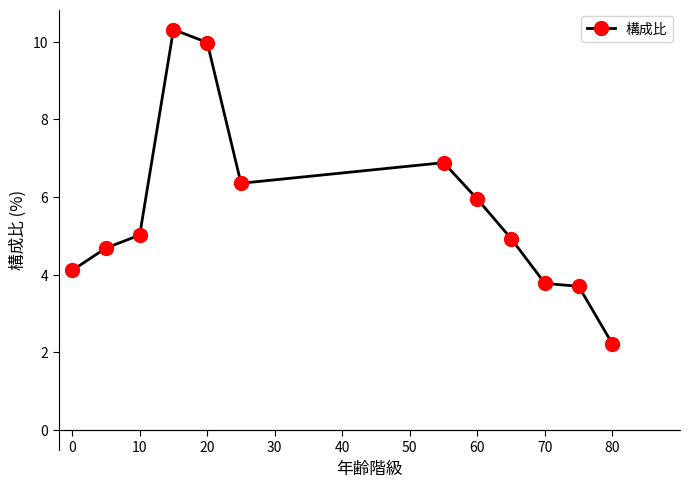

What is the minimum value shown in the chart?

2.2